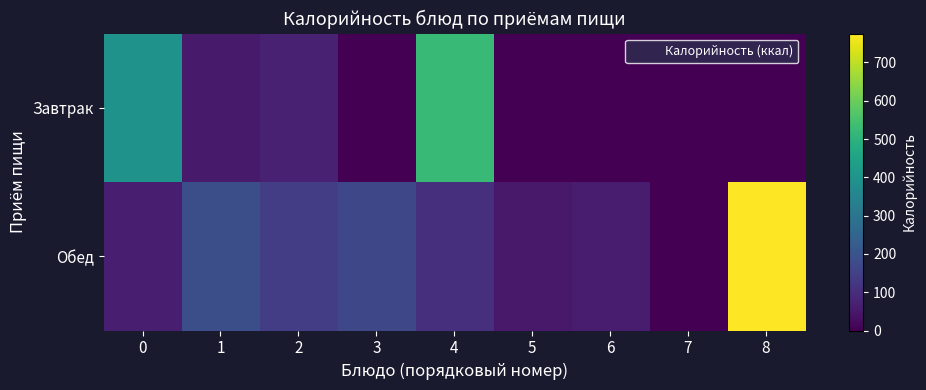

At 4, list the series in order from largest to smallest.

Завтрак, Обед